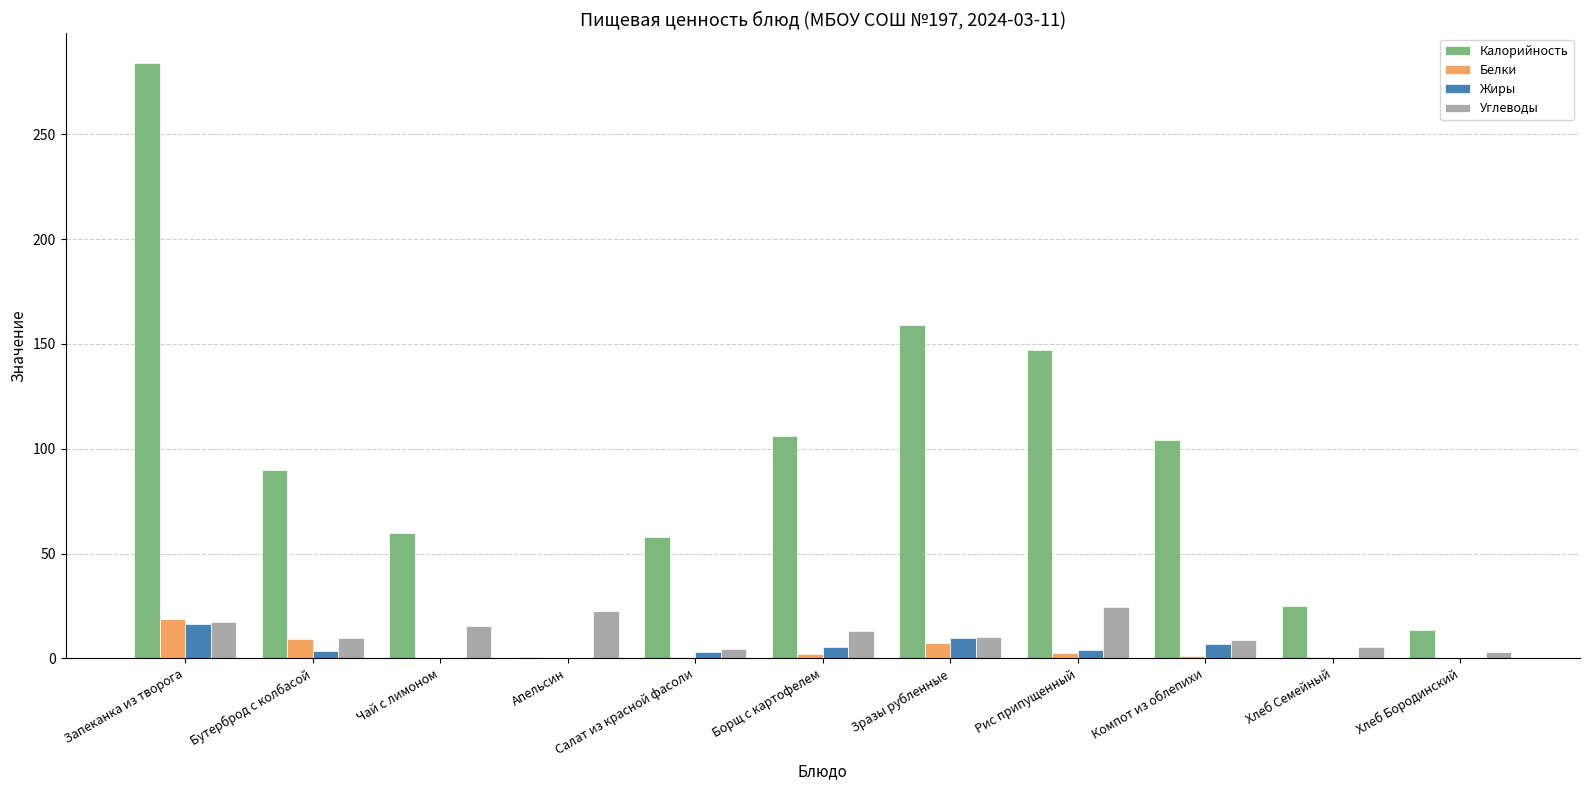

The value of Углеводы at Салат из красной фасоли is 4.5. True or false?

True